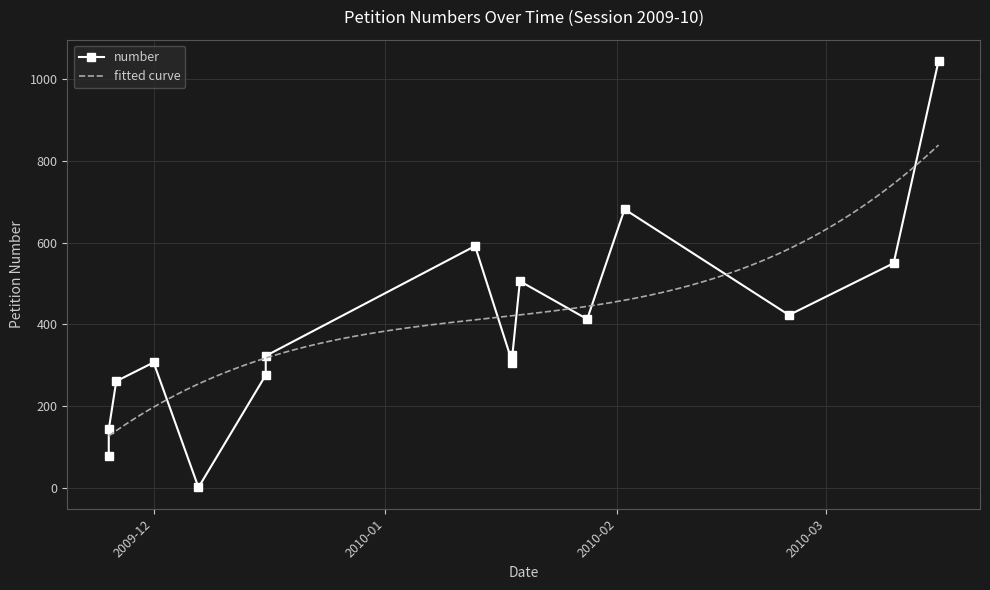

Approximately how many times larger is the value at 2010-01-18 compared to 2010-01-28?

0.8